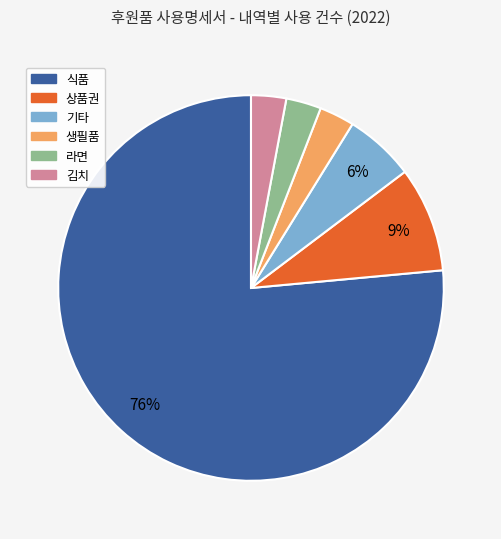

What percentage is the 상품권 slice, to the nearest percent?

9%